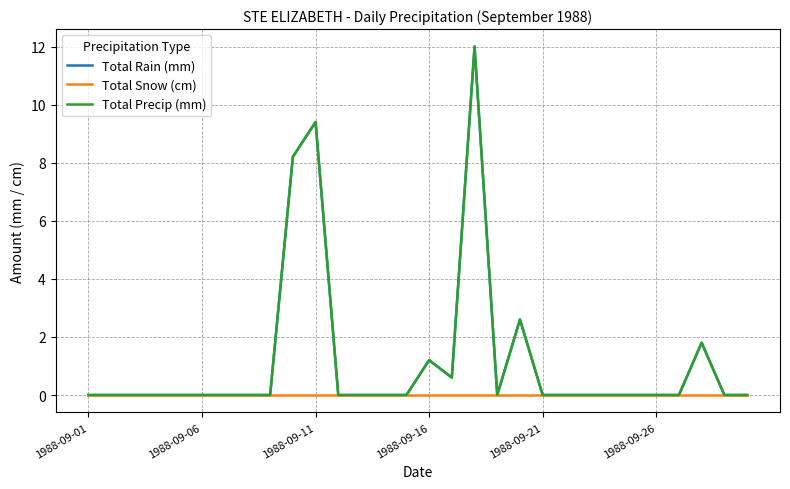

At how many categories does at least one series exceed 6?

3